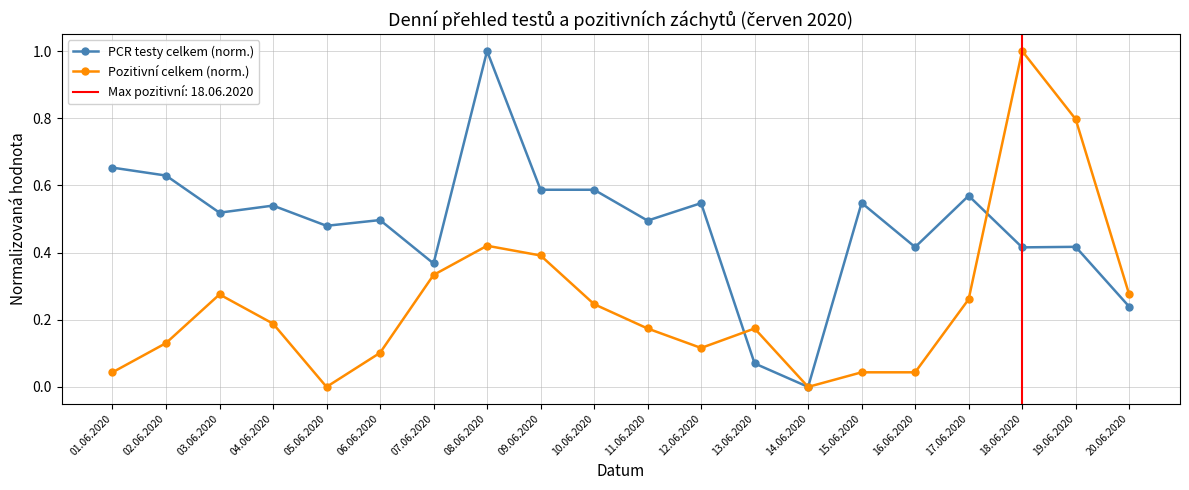

What position from the right is 02.06.2020?

19